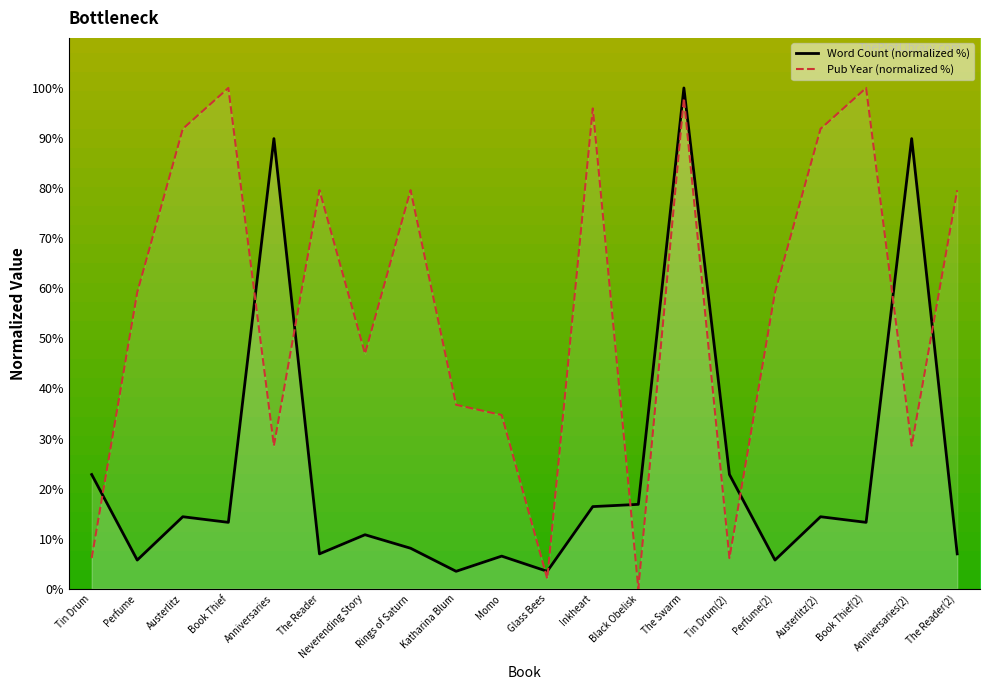

How many distinct data groups are displayed?

2